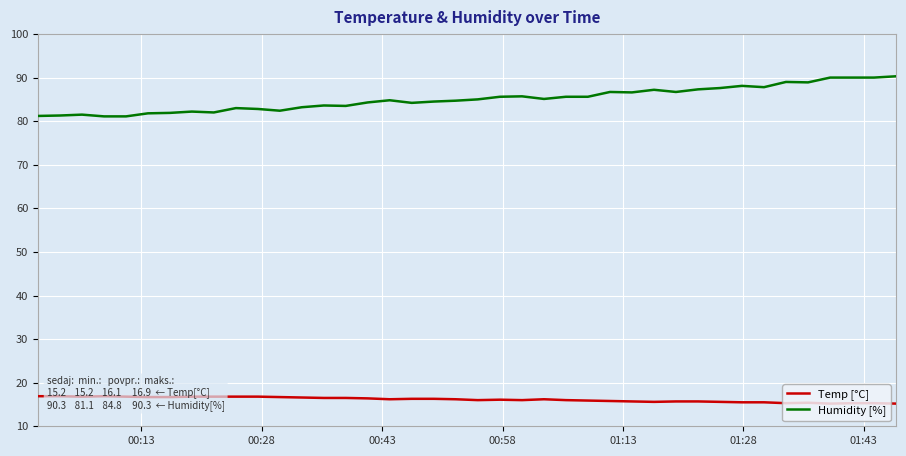

What is the minimum value for Humidity [%]?

81.1